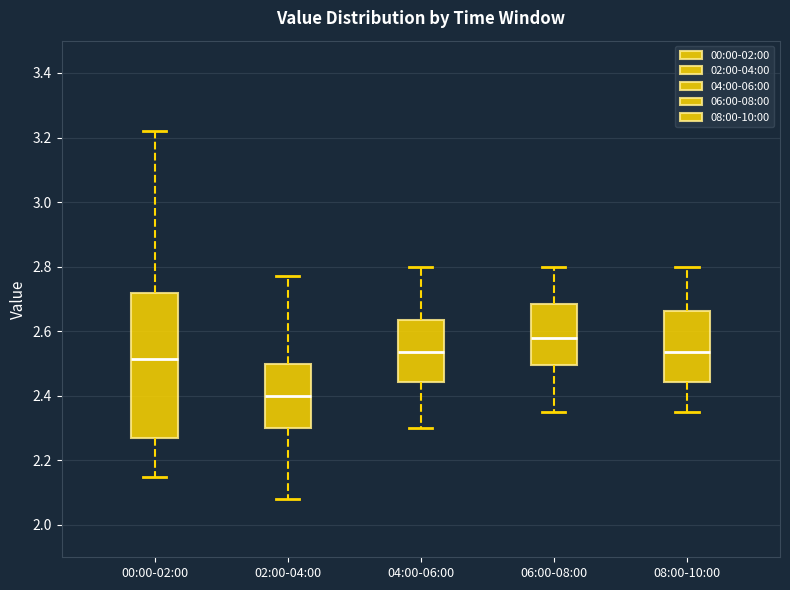

Which box's median line is the lowest?

02:00-04:00